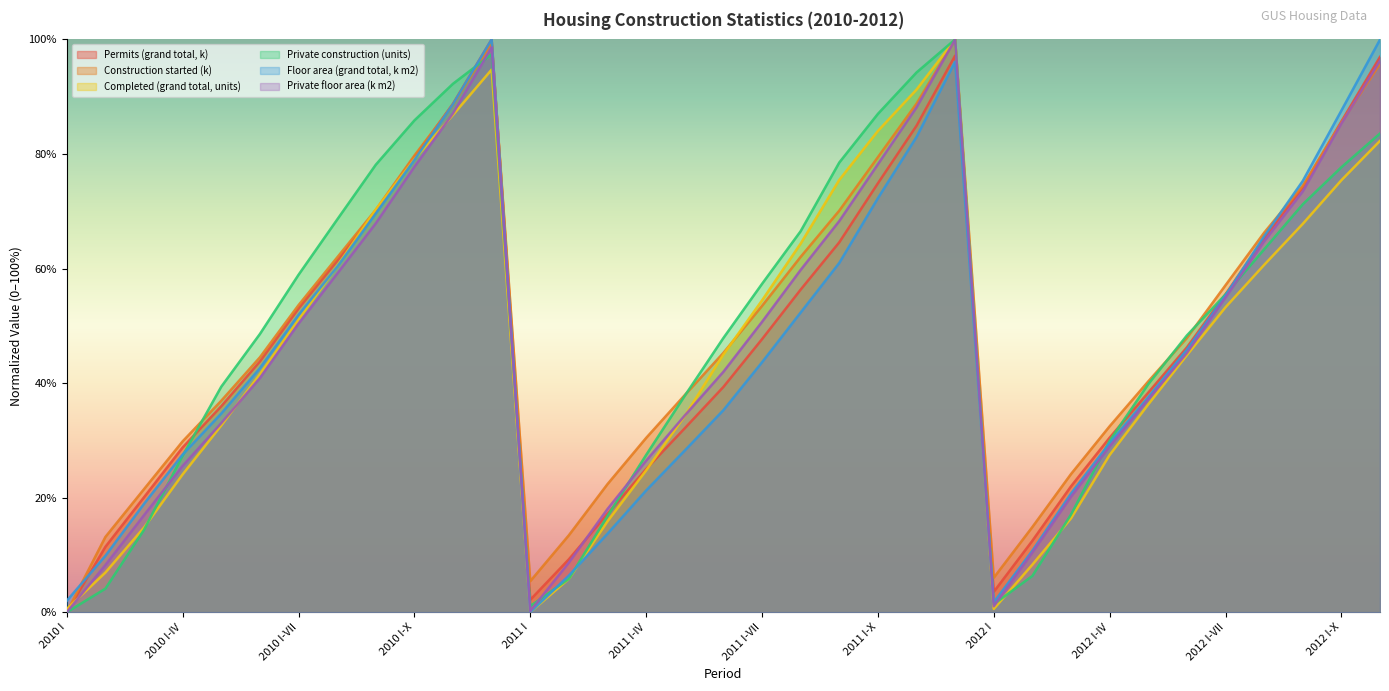

Which series has the largest total across all categories?

Private floor area (k m2)